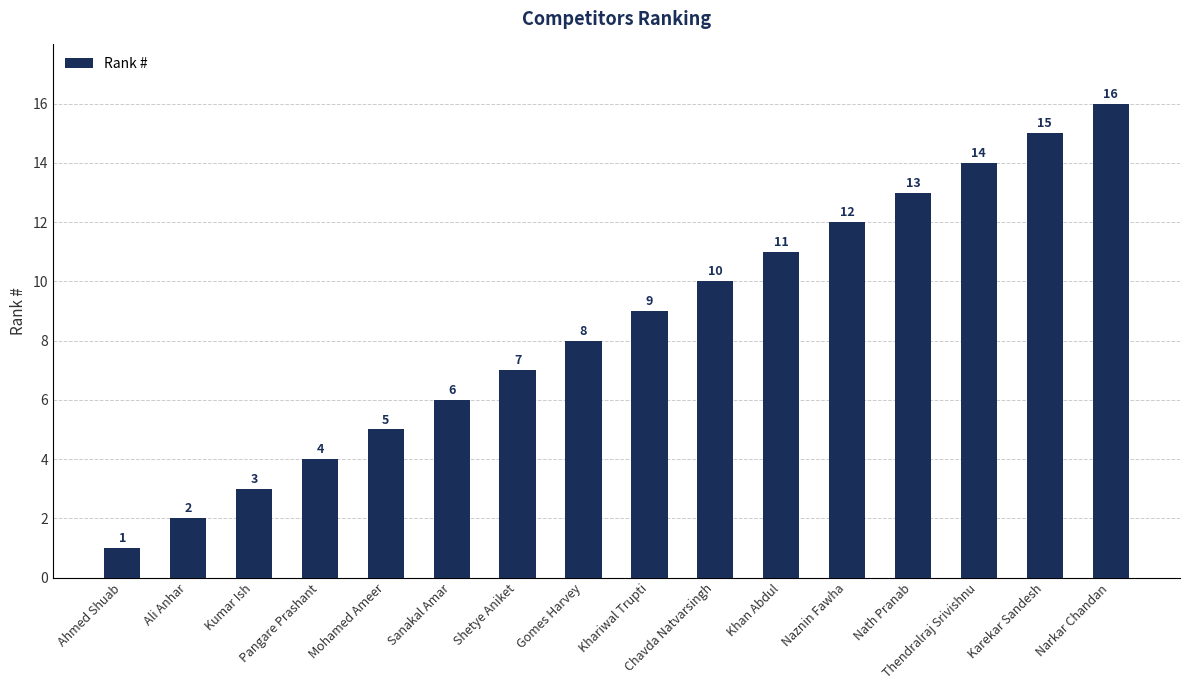

Reading left to right, transcribe all the data shown in this chart.

1	2	3	4	5	6	7	8	9	10	11	12	13	14	15	16